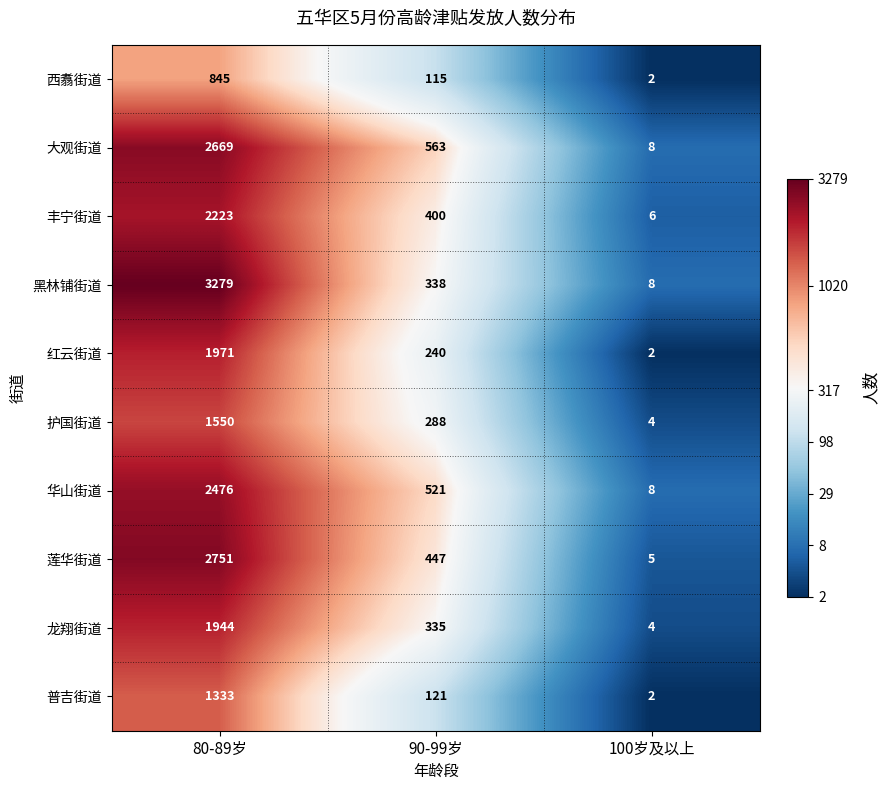

Reading left to right, list all the values displayed in this chart.

西翥街道: 845	115	2
大观街道: 2669	563	8
丰宁街道: 2223	400	6
黑林铺街道: 3279	338	8
红云街道: 1971	240	2
护国街道: 1550	288	4
华山街道: 2476	521	8
莲华街道: 2751	447	5
龙翔街道: 1944	335	4
普吉街道: 1333	121	2